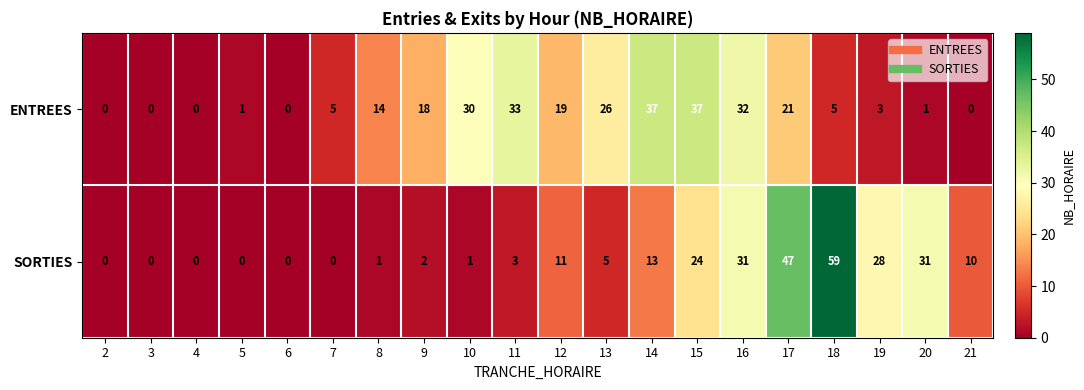

Is it true that ENTREES equals 18 at 9?

True